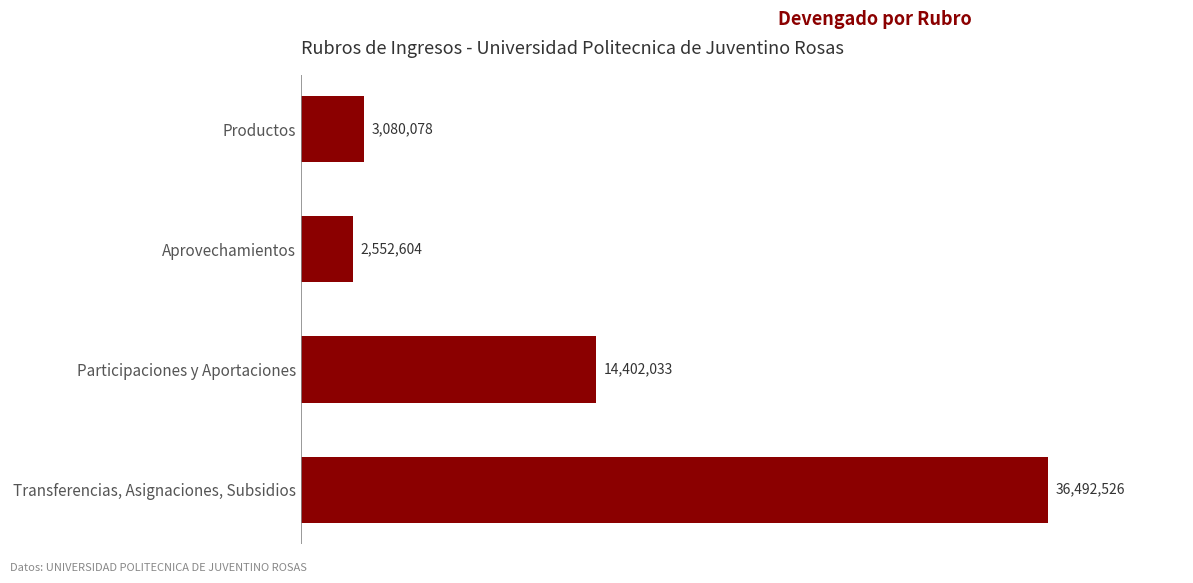

How many data points does each series have?

4